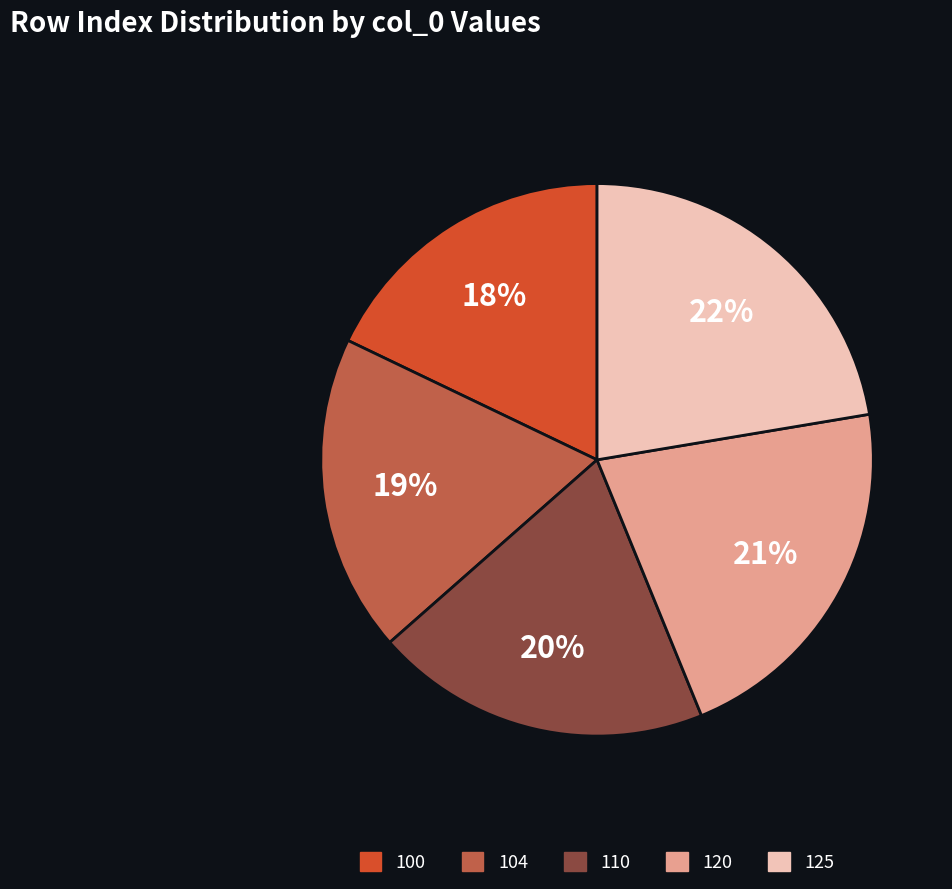

What percentage is the 120 slice, to the nearest percent?

21%